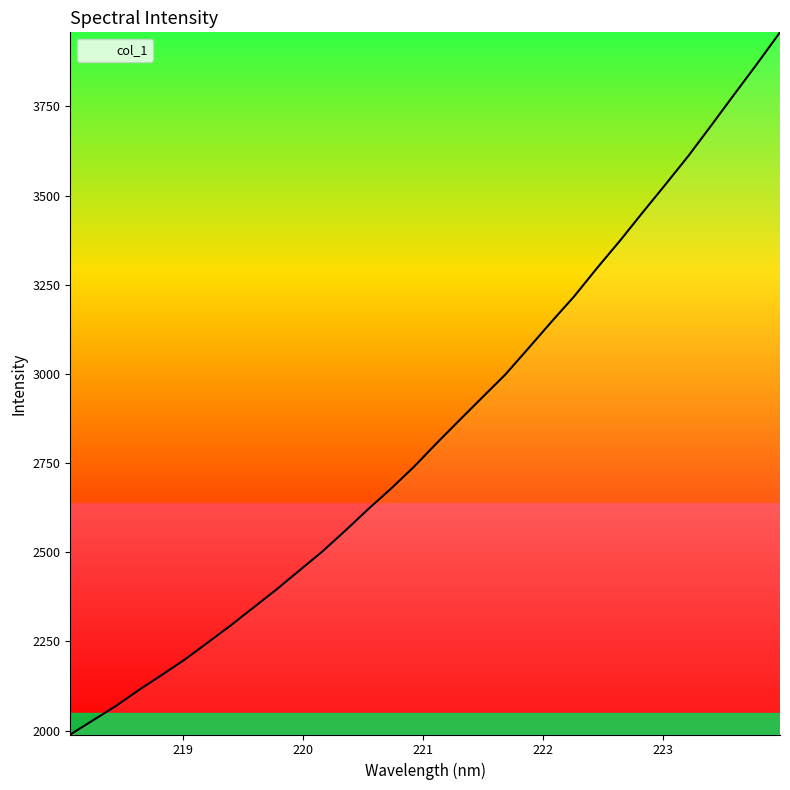

What is the minimum value shown in the chart?

1989.3